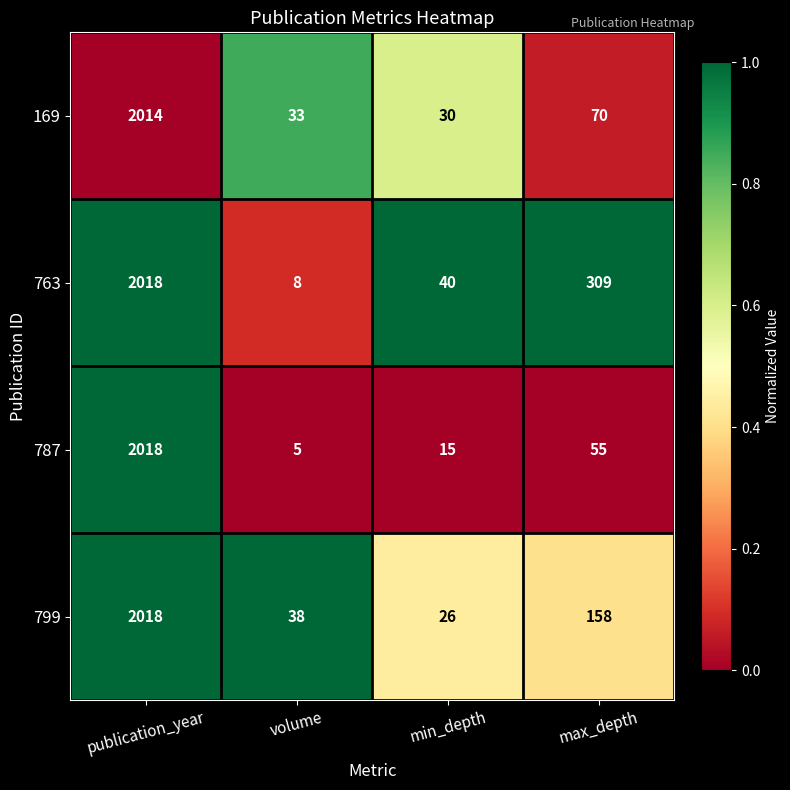

At which label is 169 closest to 1022?

max_depth